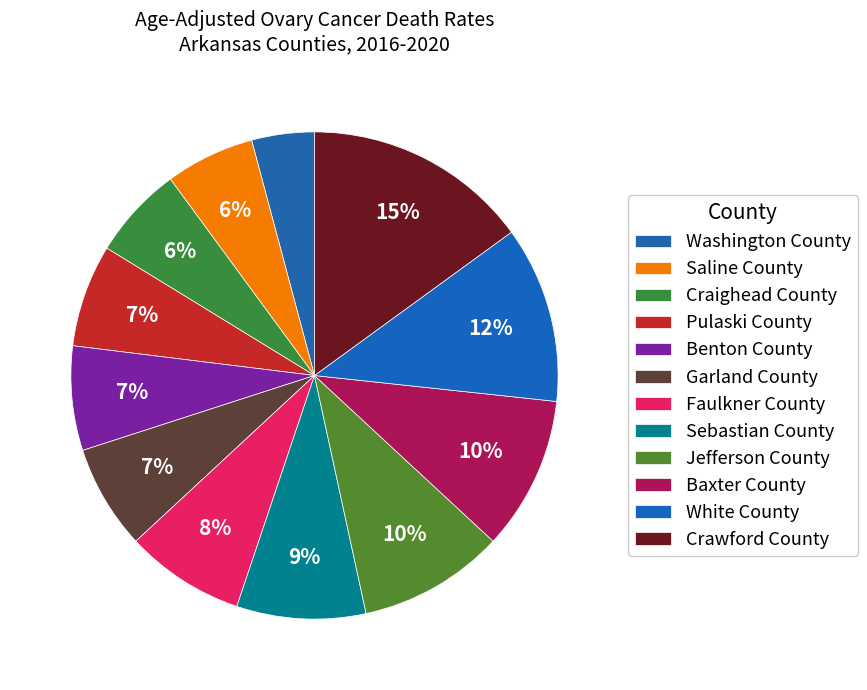

Does Benton County represent more than half of the total?

No